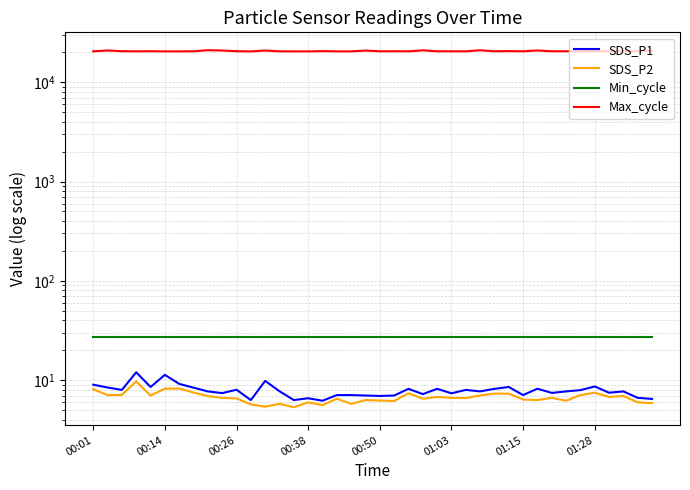

Rank the series by their maximum value, from highest to lowest.

Max_cycle, Min_cycle, SDS_P1, SDS_P2